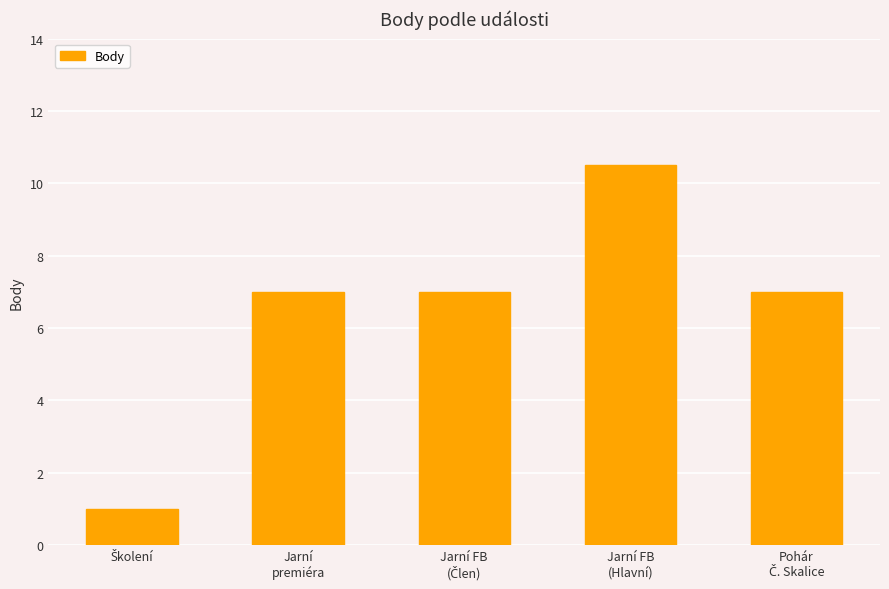

What is the minimum value shown in the chart?

1.0